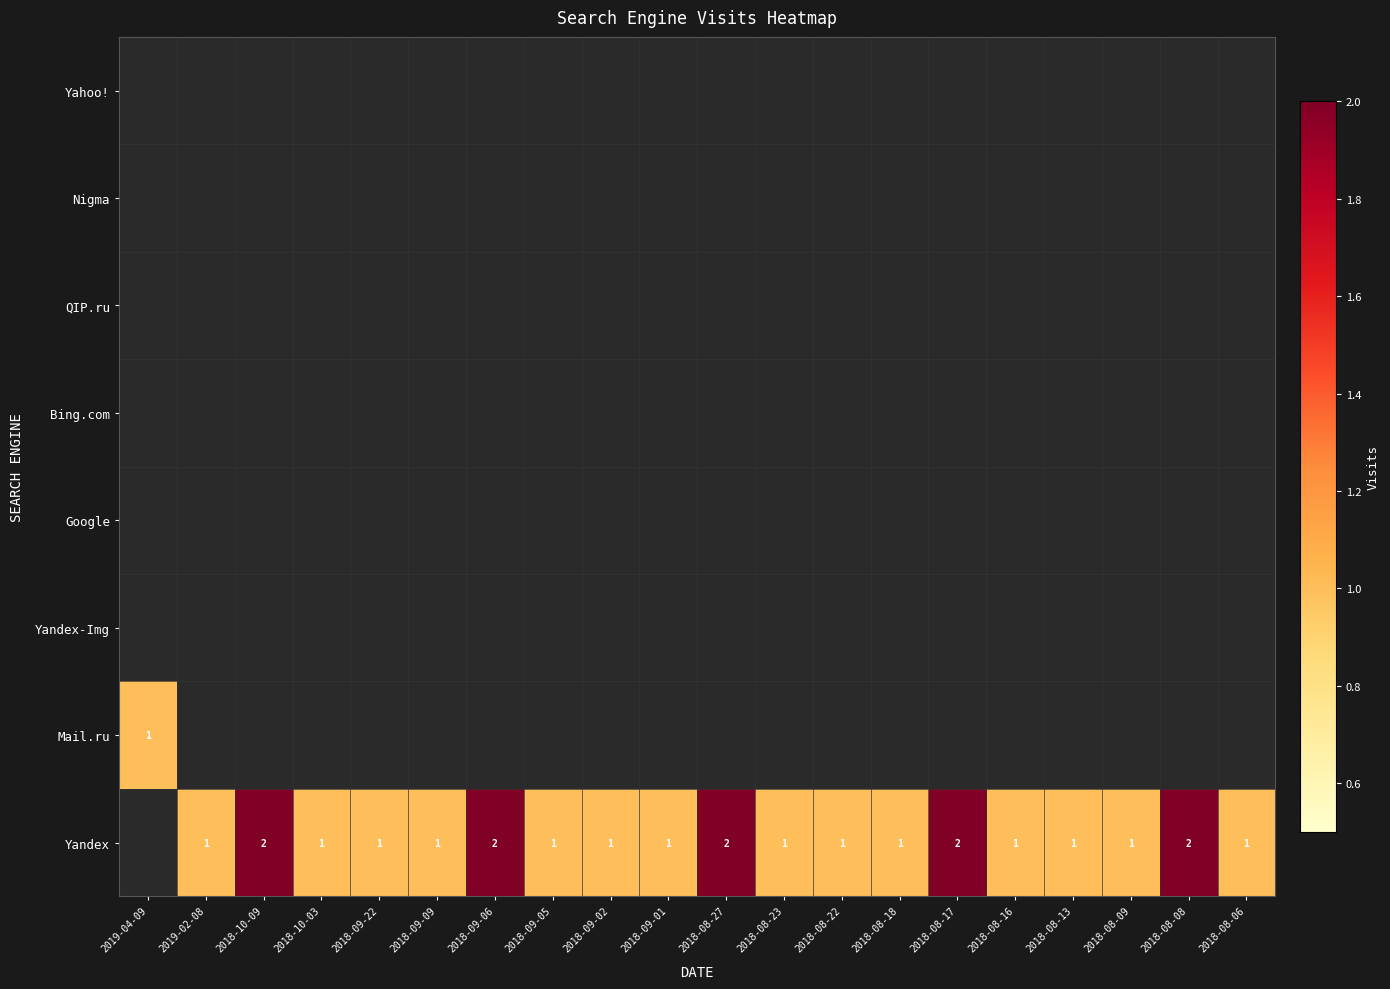

Between 2018-09-01 and 2018-08-16, which is larger?

2018-09-01